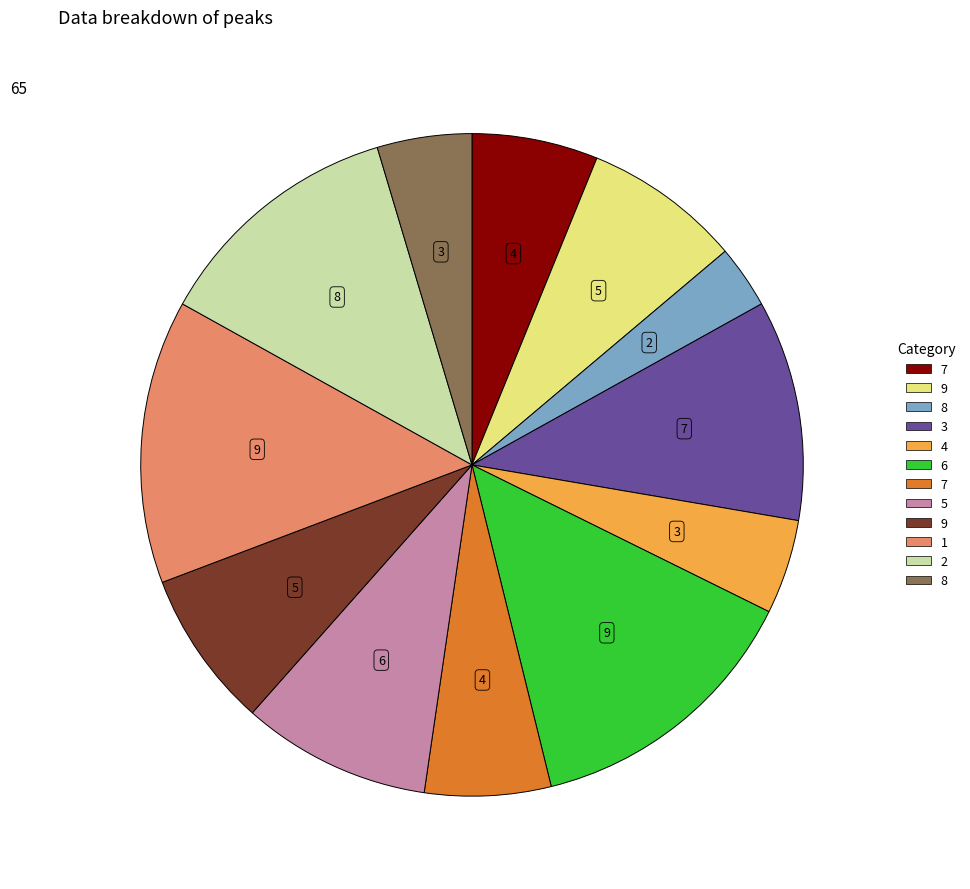

Does any single category account for the majority?

No